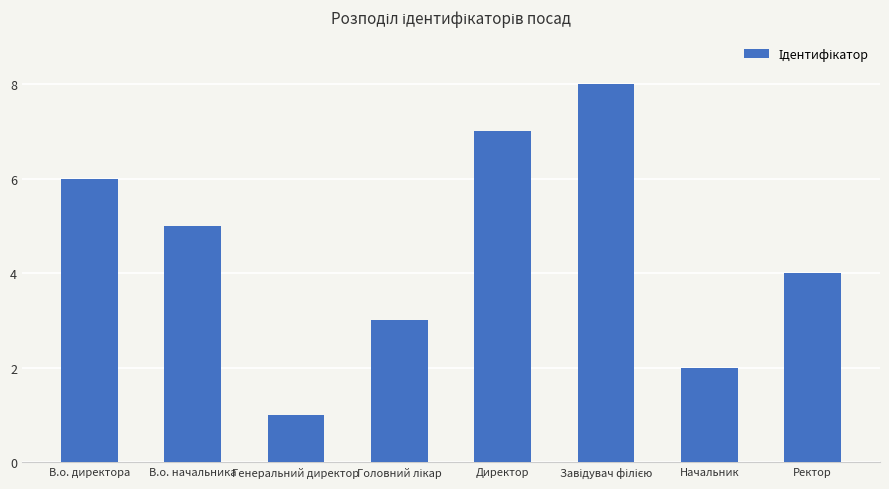

What position from the right is В.о. директора?

8